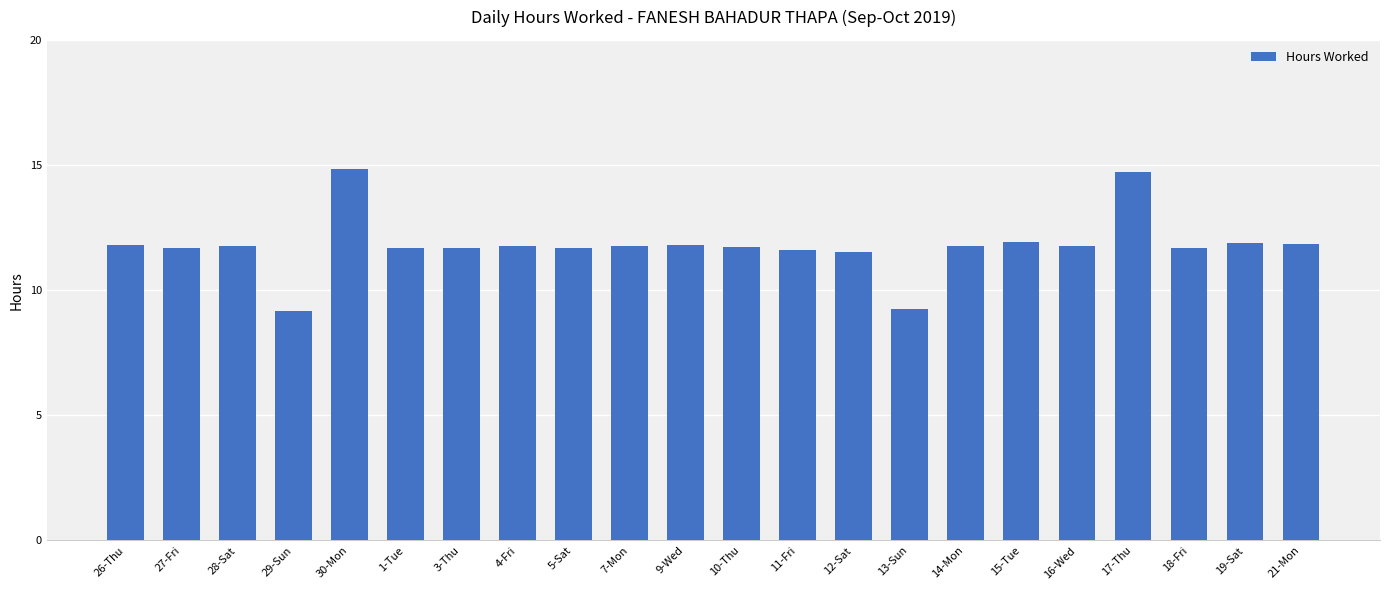

What is the difference between the second highest and minimum values?

5.6